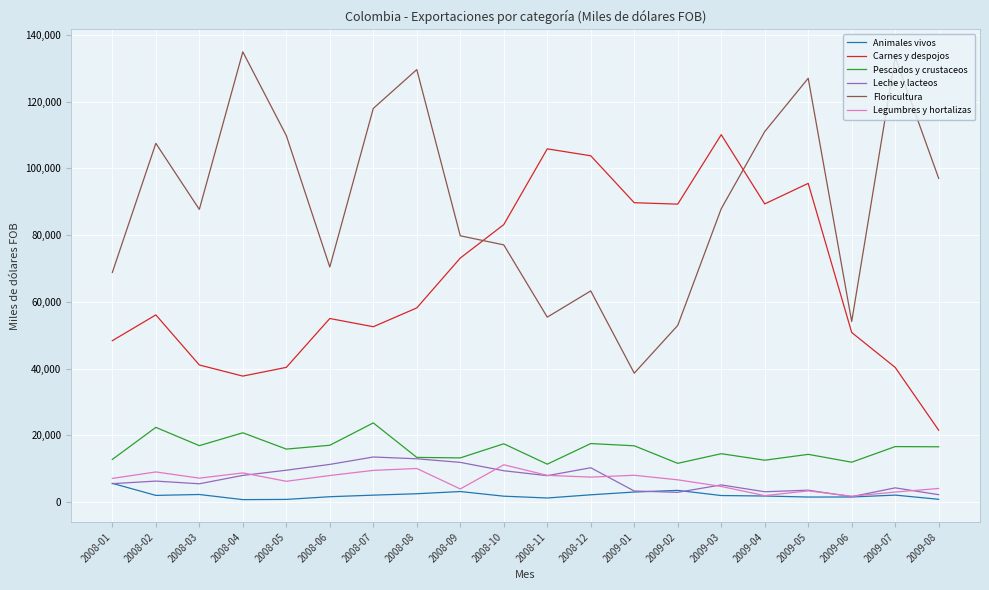

What is the total value across all series at 2008-08?

226827.5